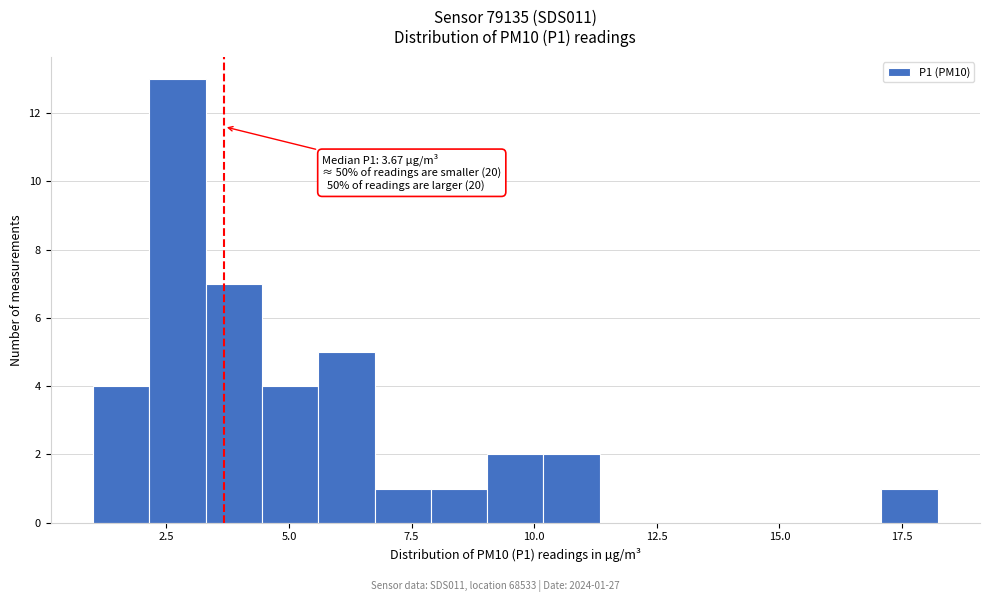

Read against the x-axis, roughly where is the centre of the tallest bar?

2.5